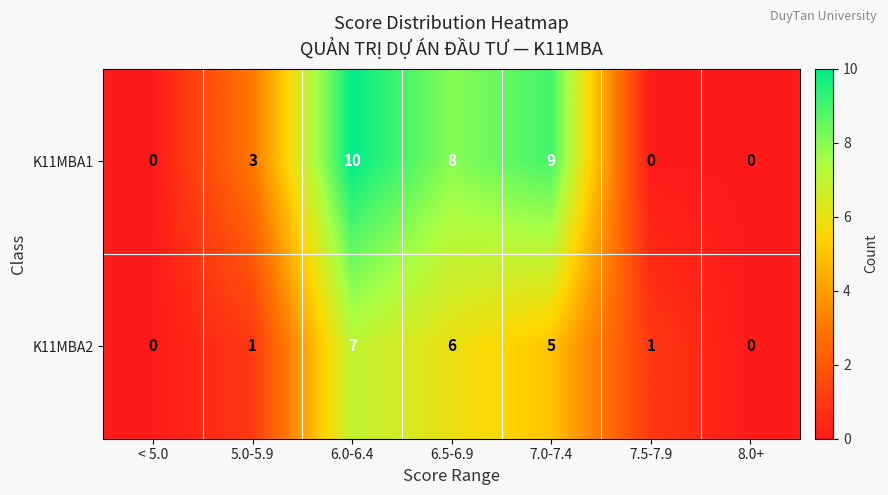

Read the K11MBA1 value at 7.0-7.4, to the nearest 5.

10